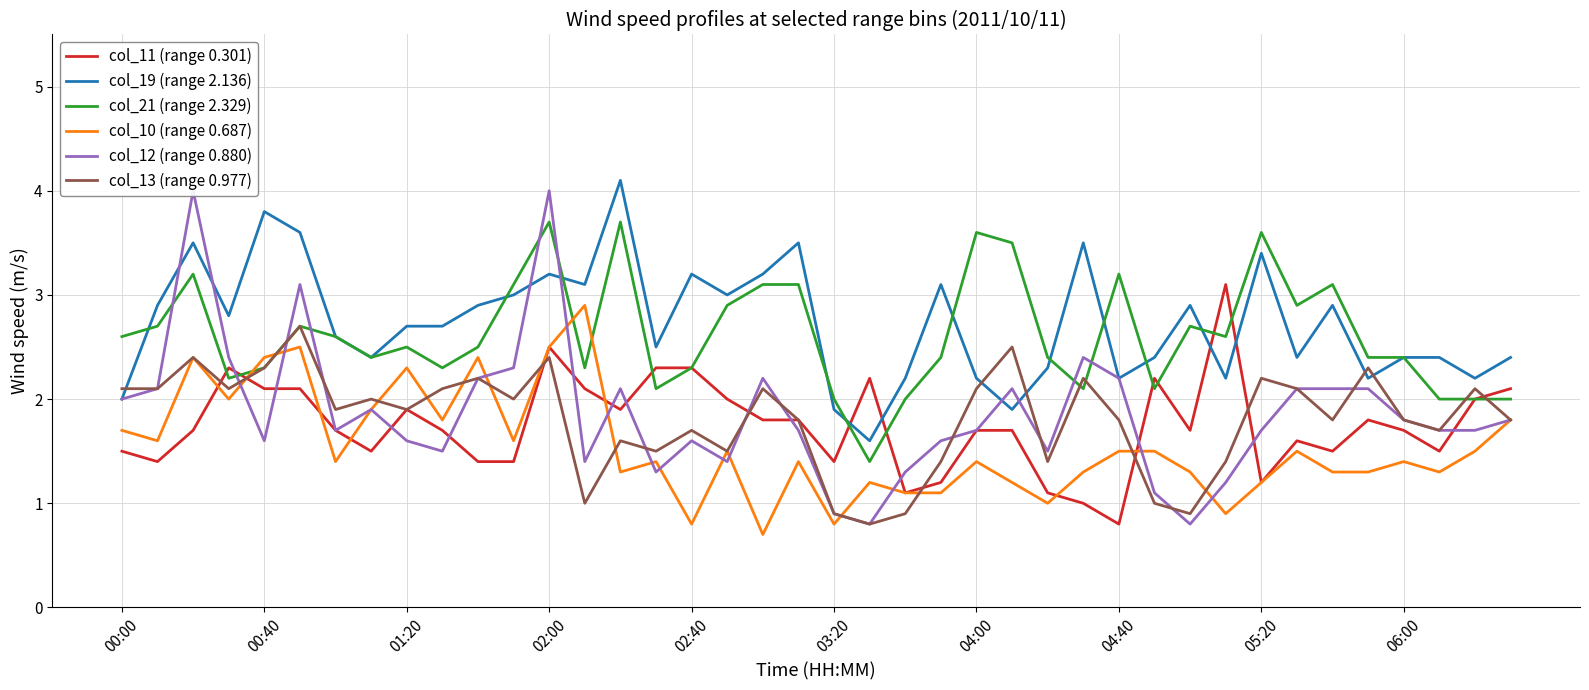

How many interior local peaks does the col_21 (range 2.329) series have?

10